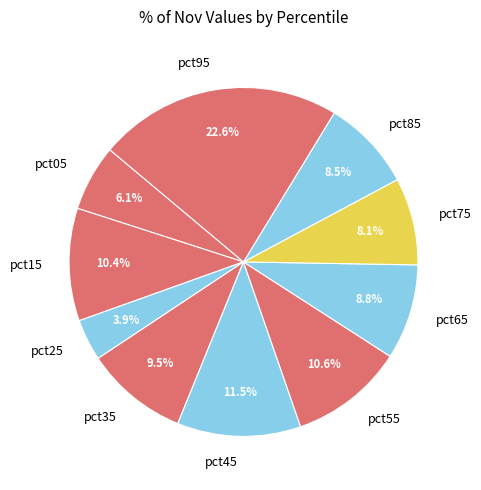

Which category has the biggest portion of the pie?

pct95